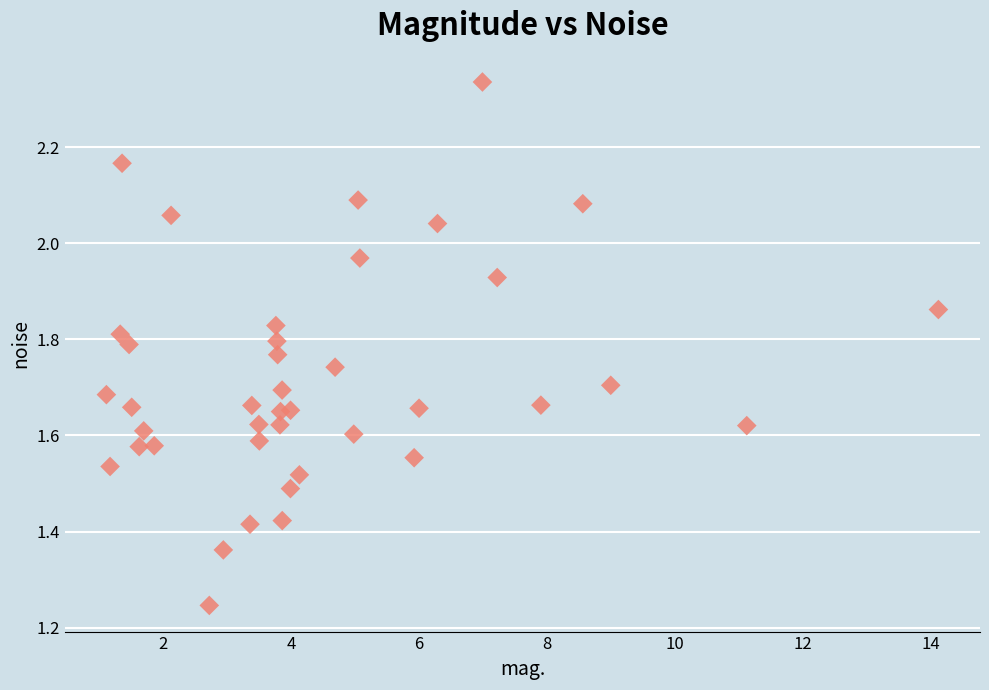

What is the range of Y values (max minus min)?

1.1